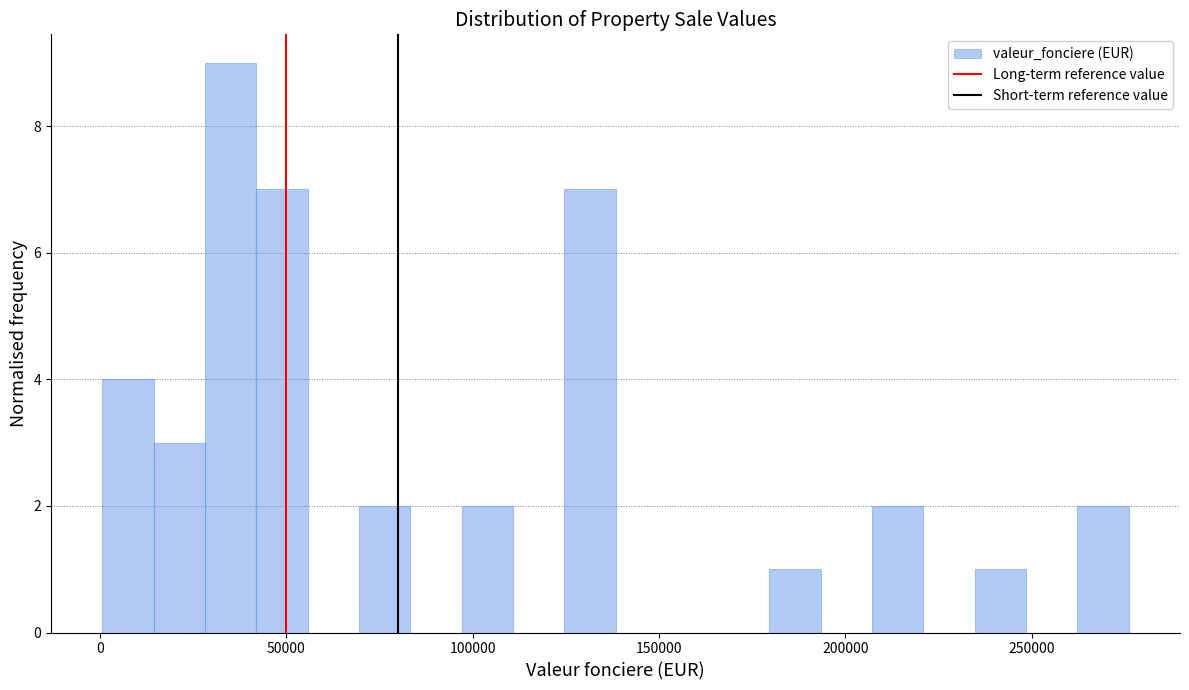

Read against the x-axis, roughly where is the centre of the tallest bar?

35000